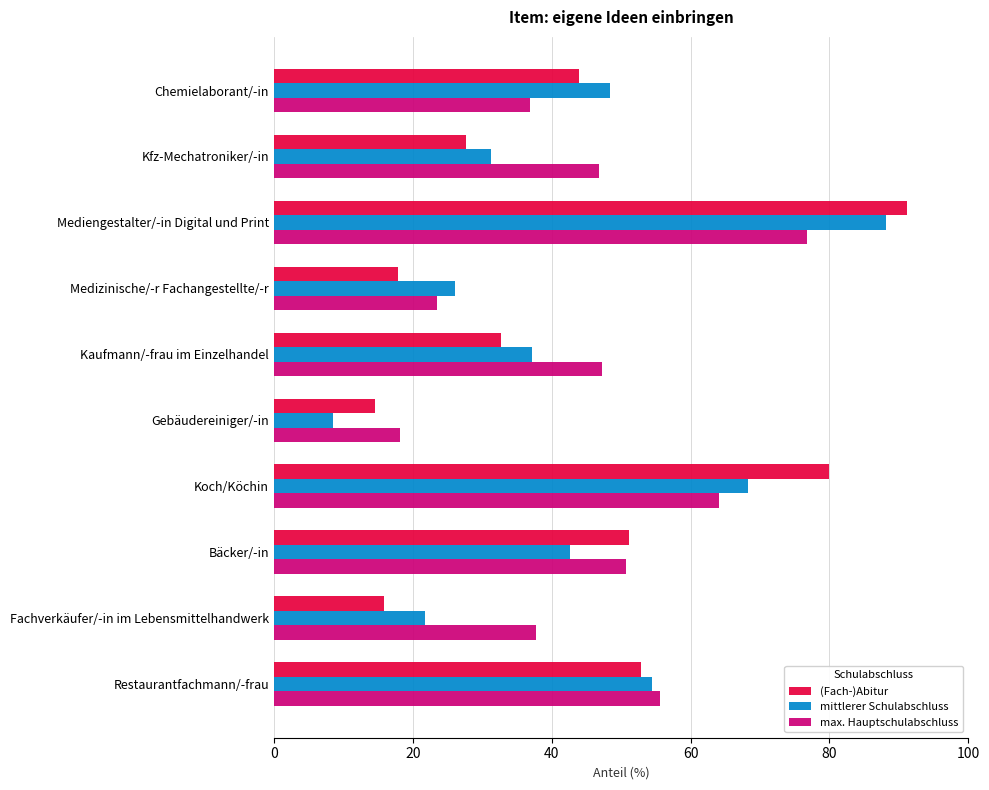

What is the difference between the maximum and minimum values in the max. Hauptschulabschluss series?

58.5